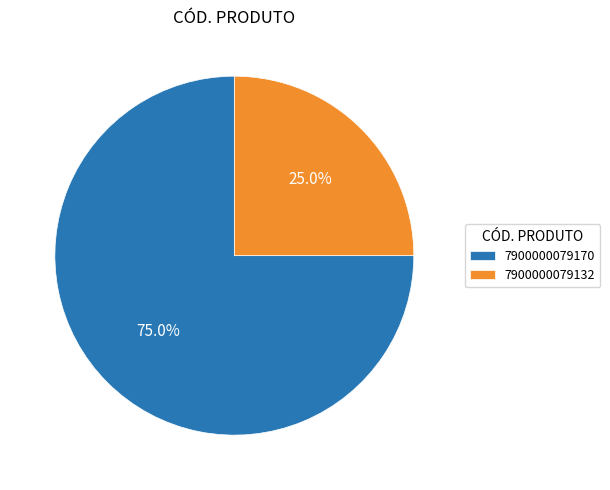

To the nearest percent, what is the combined percentage of 7900000079132 and 7900000079170?

100%